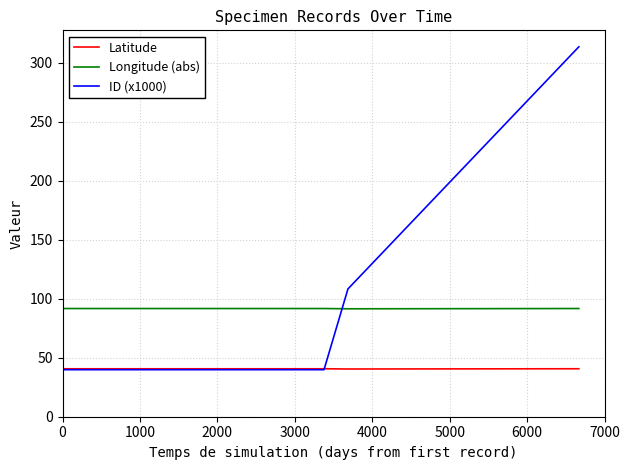

At 0, list the series in order from largest to smallest.

Longitude (abs), Latitude, ID (x1000)